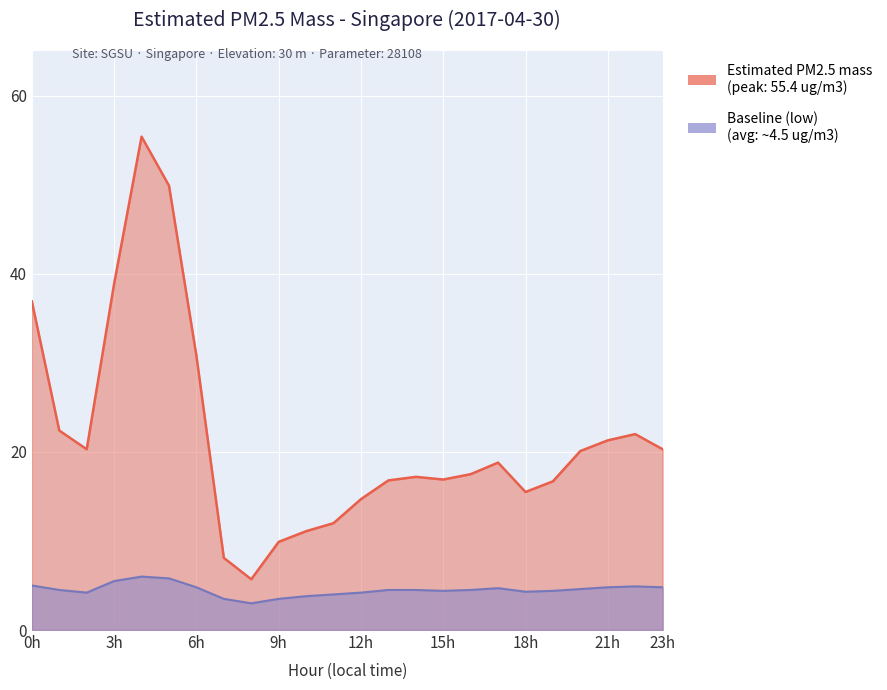

Which series has the largest total across all categories?

Estimated PM2.5 mass